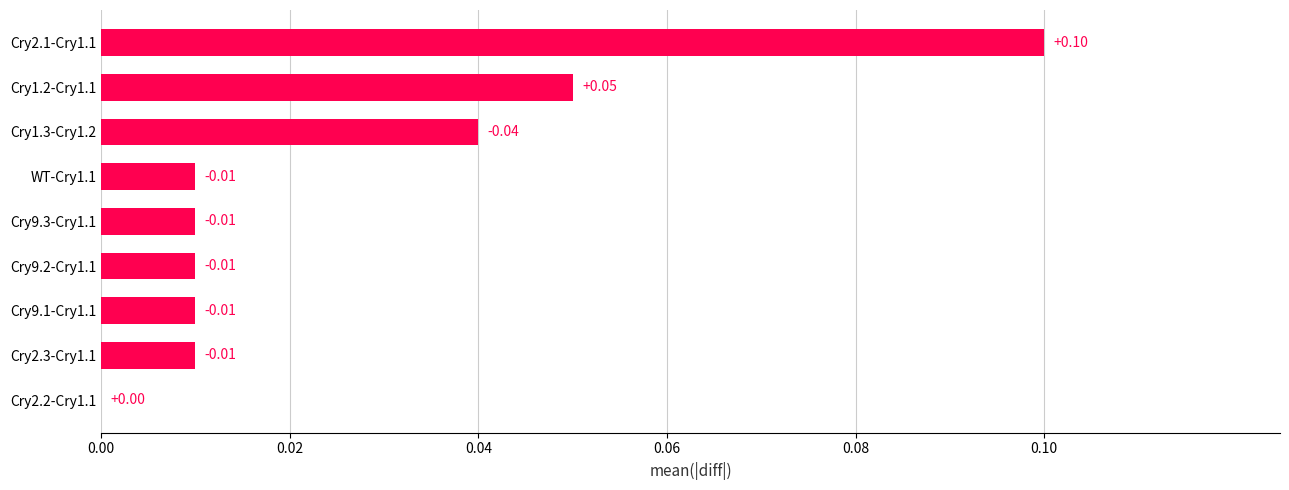

Which has a higher value, Cry9.1-Cry1.1 or Cry1.2-Cry1.1?

Cry1.2-Cry1.1